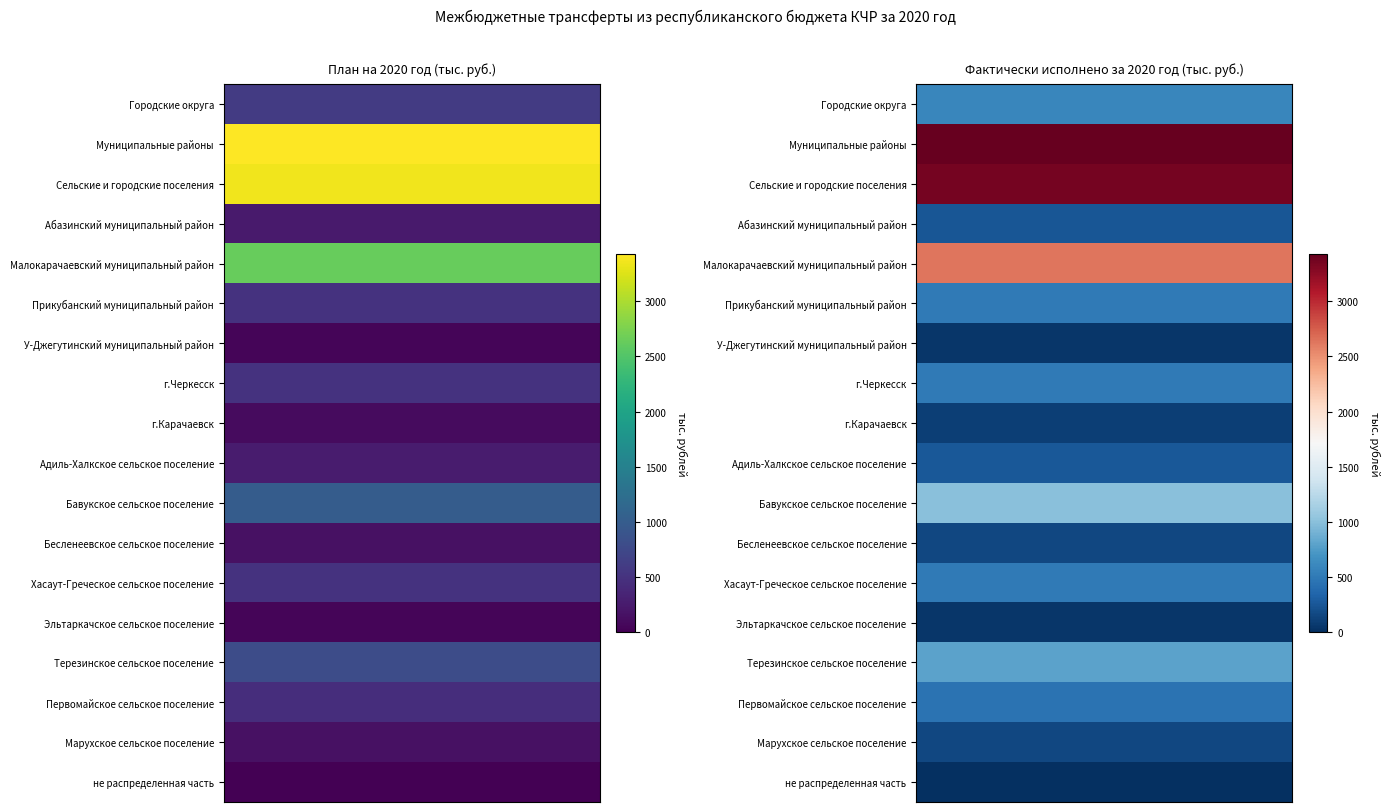

True or false: Эльтаркачское сельское поселение has a value of 100.0 at 2.

True